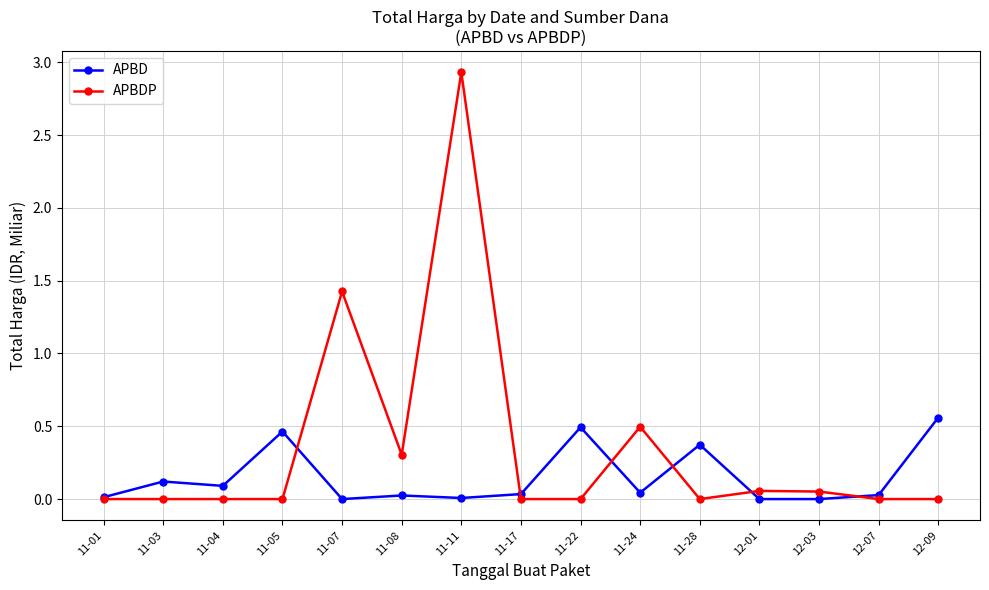

List the series in order of their peak value, highest first.

APBDP, APBD